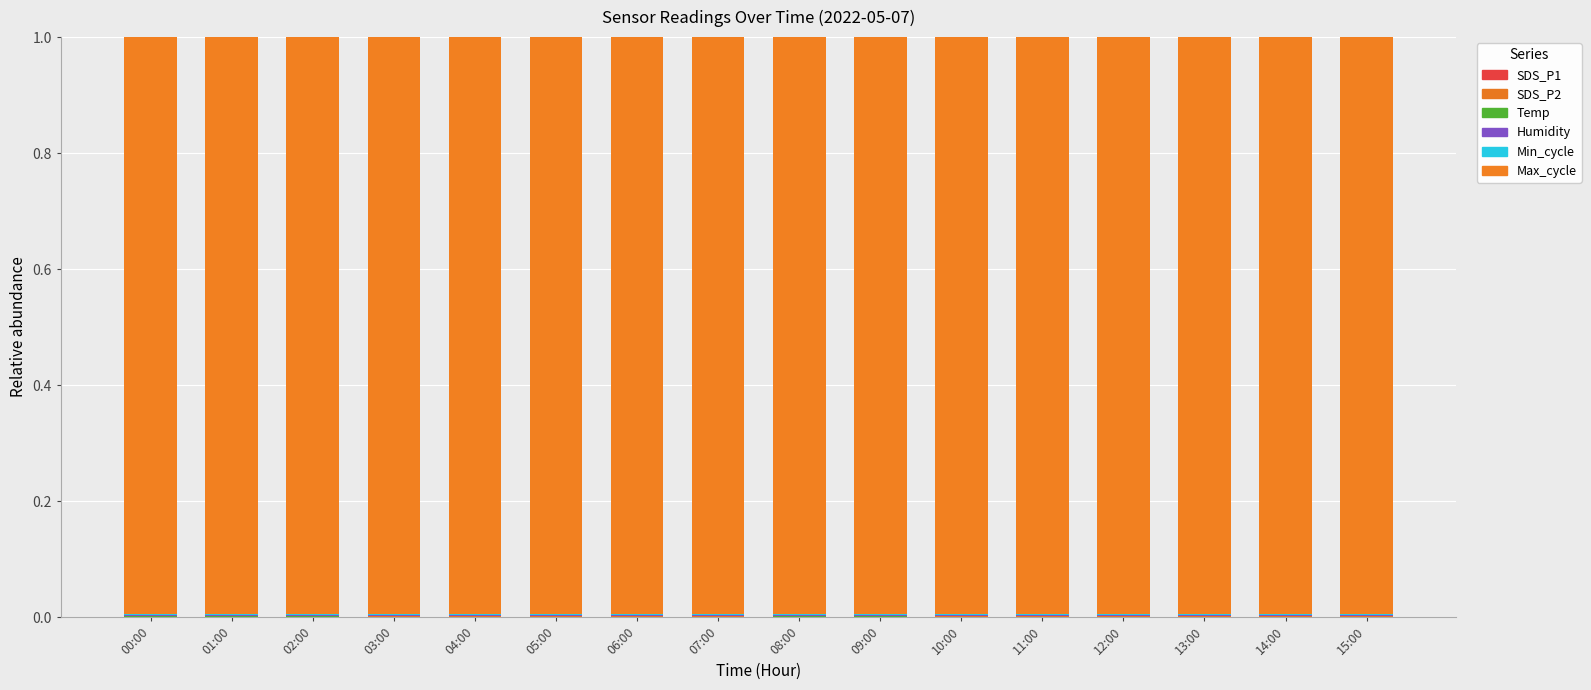

What position from the left is 06:00?

7